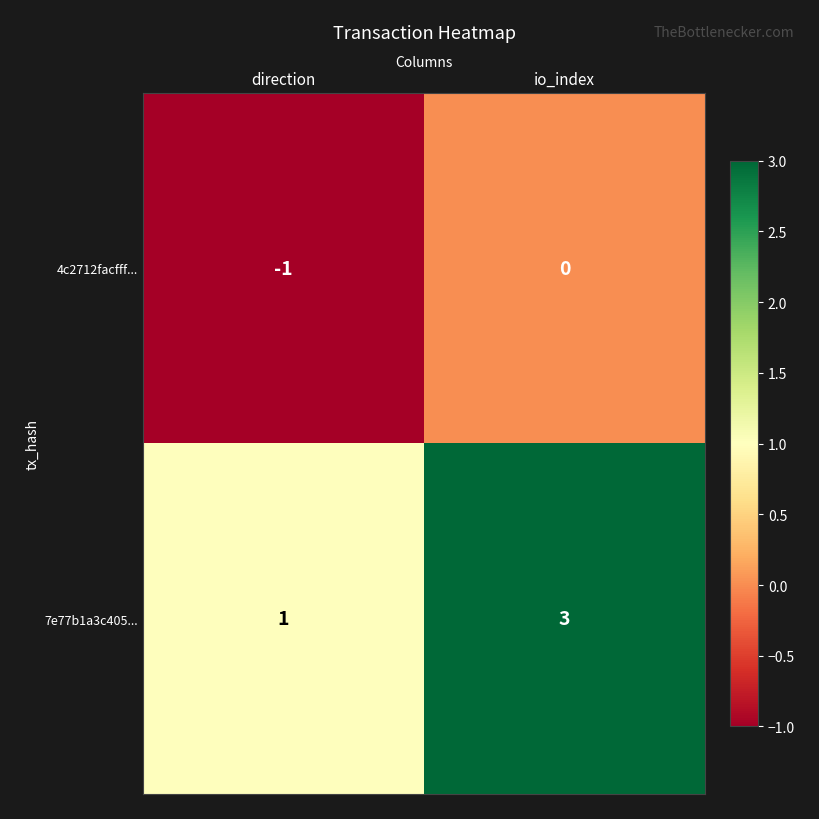

Where is 7e77b1a3c405... nearest to the value 2?

direction